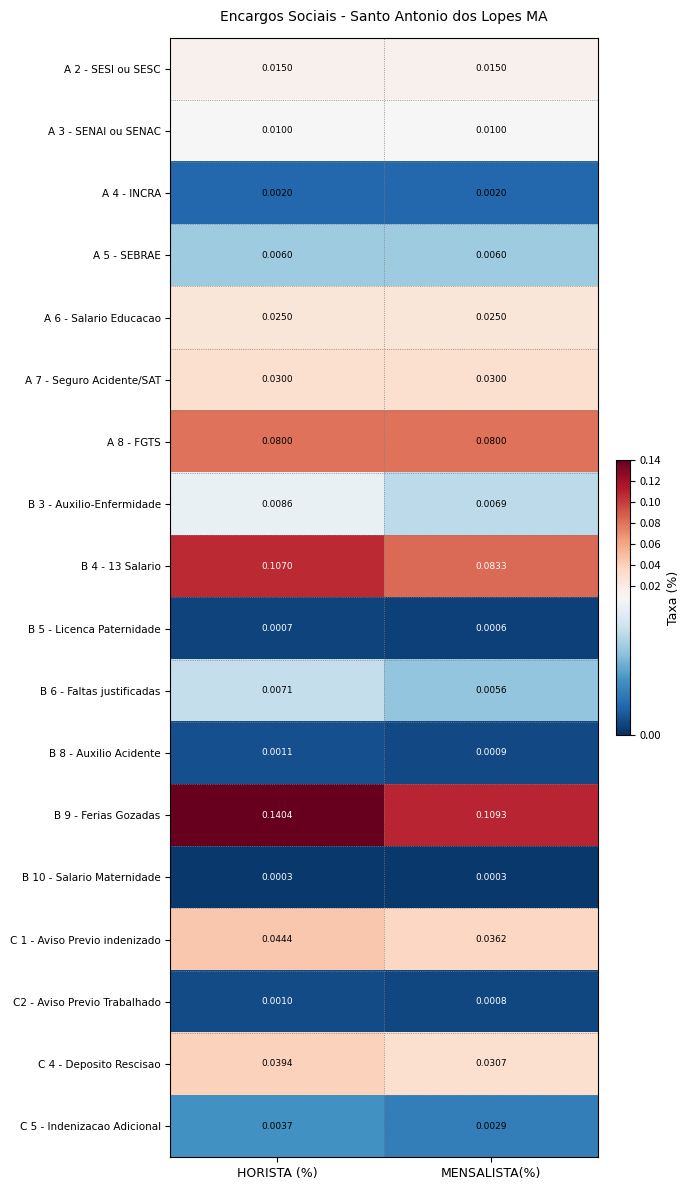

At which label does B 6 - Faltas justificadas reach its peak?

HORISTA (%)